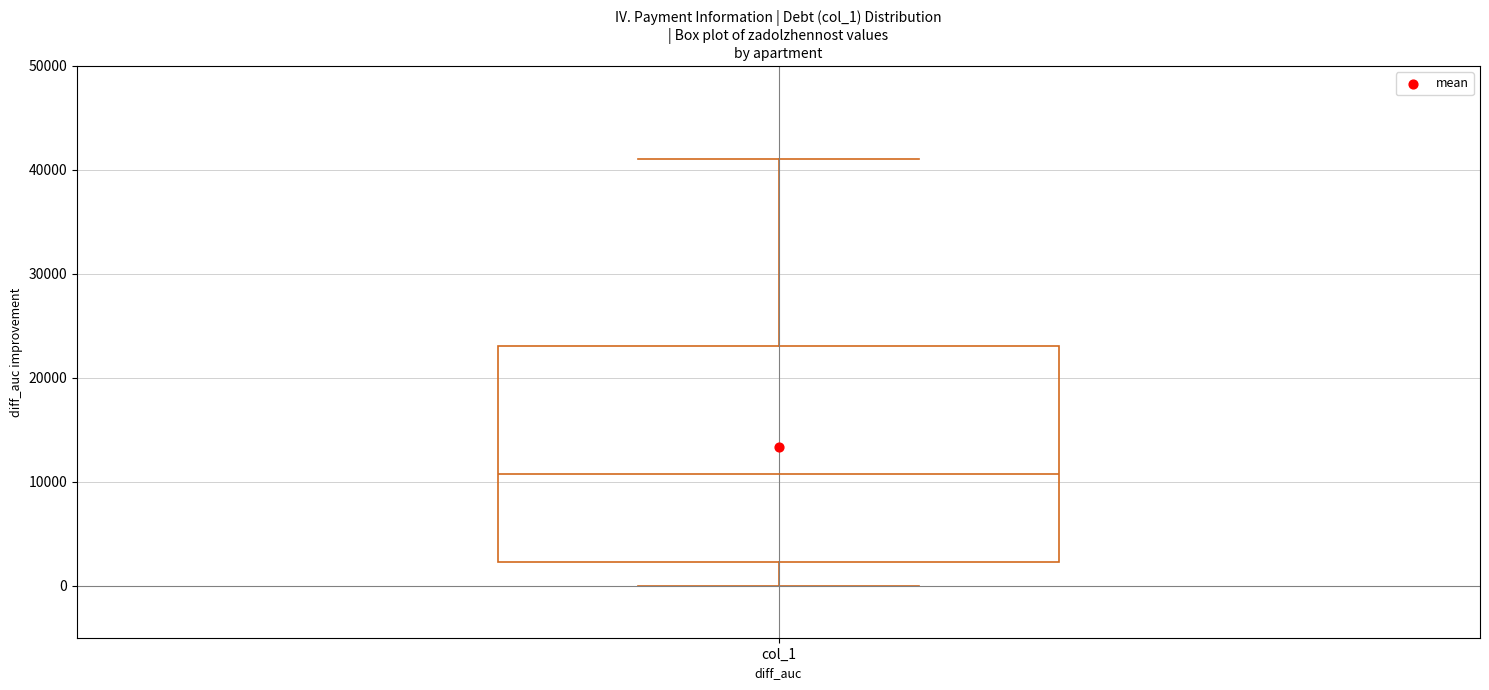

Transcribe this box plot: give where the median line is, the range the box spans, and where the two whiskers end, as read against the y-axis. The values are not printed on the chart, so give them approximately, as read against the axis.

median 11000, box 2000 to 23000, whiskers 0 to 41000